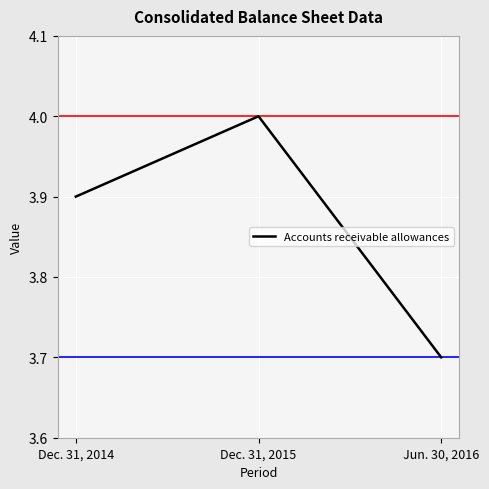

What position from the right is Dec. 31, 2014?

3